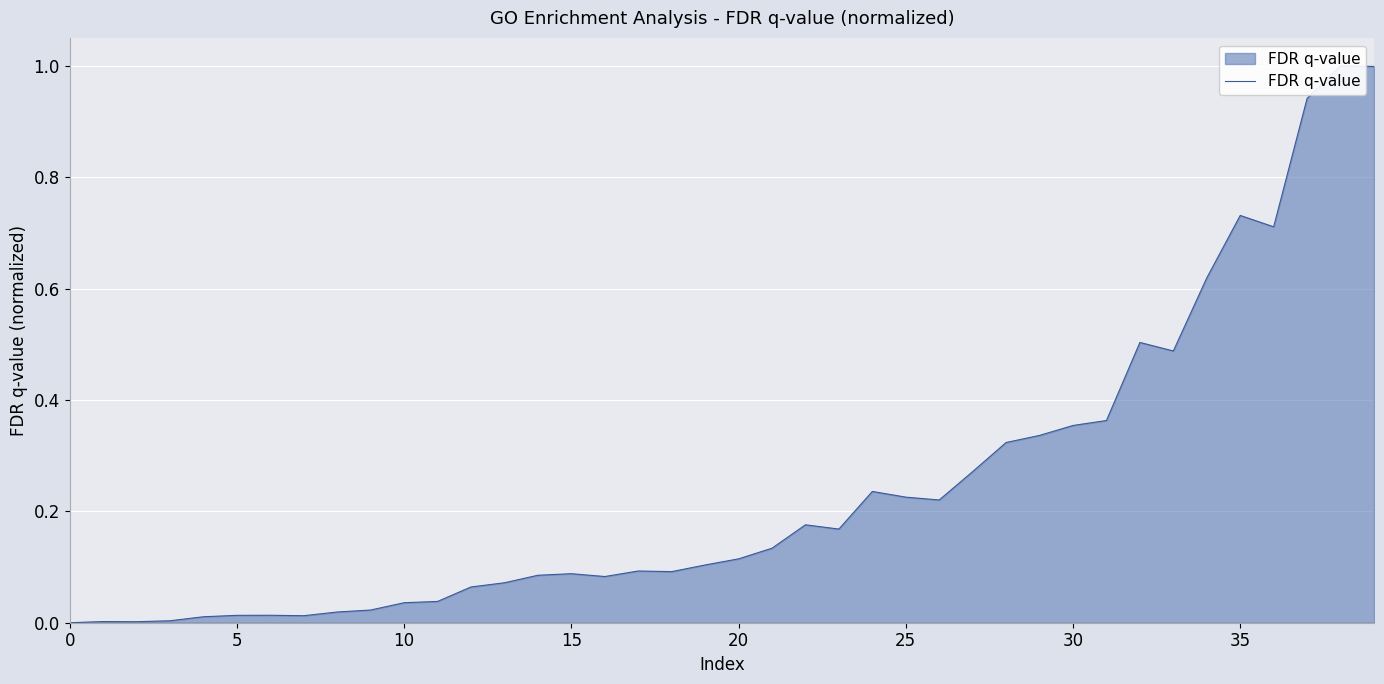

How many lines are shown in the chart?

1